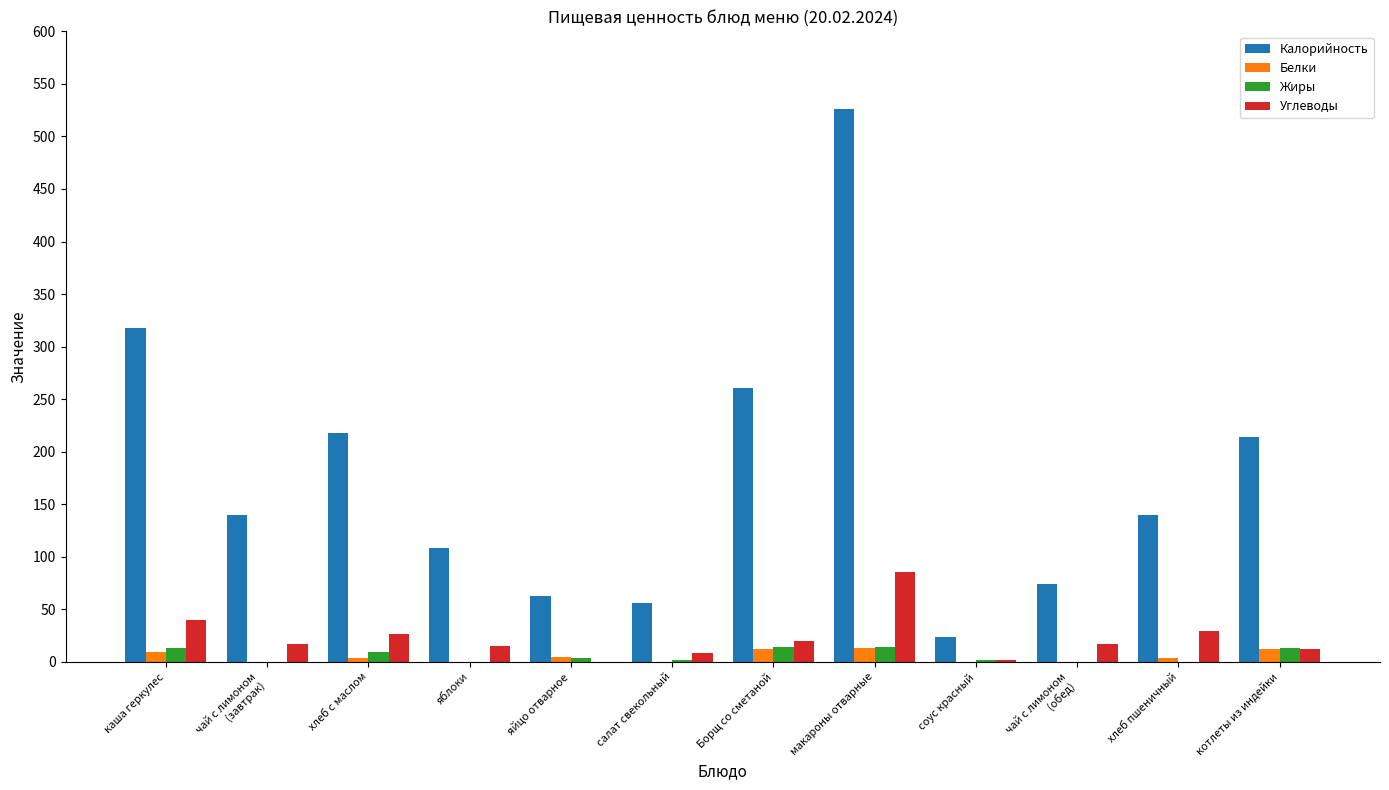

What is the total value across all series at хлеб с маслом?

258.0